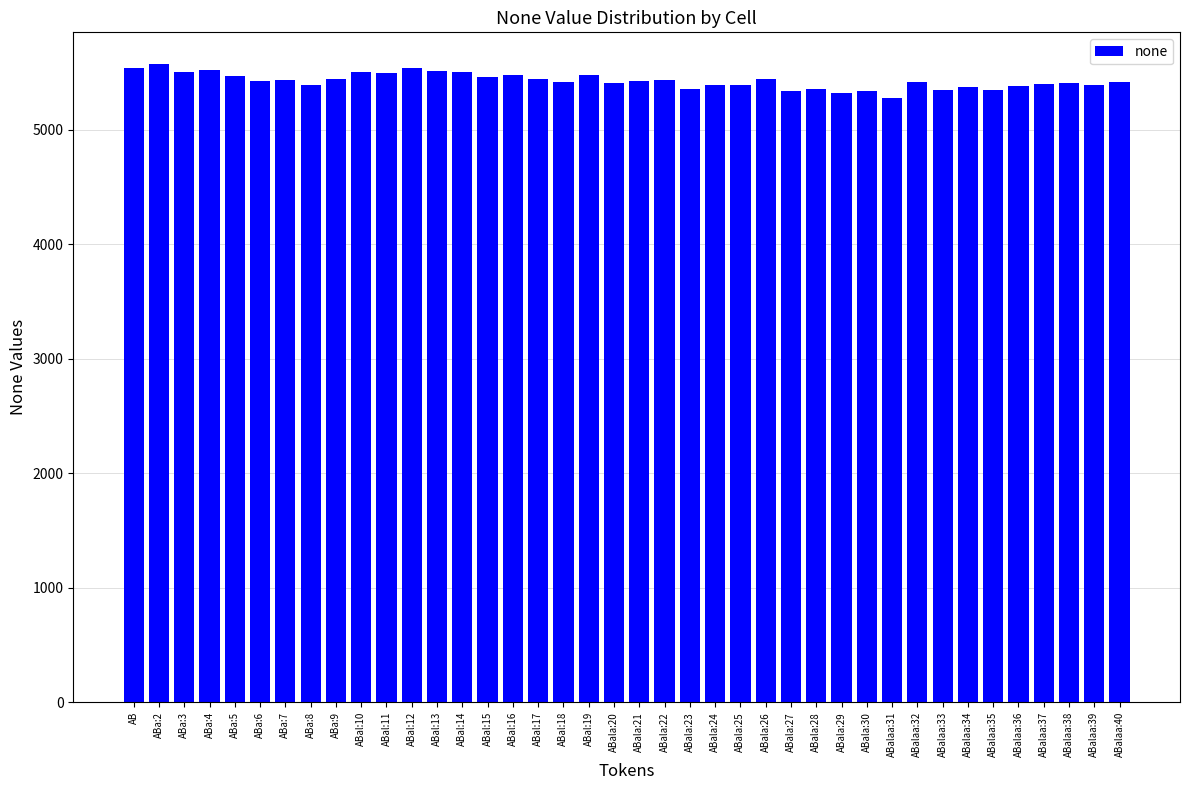

Is it true that the value at ABala:25 is 5394?

True